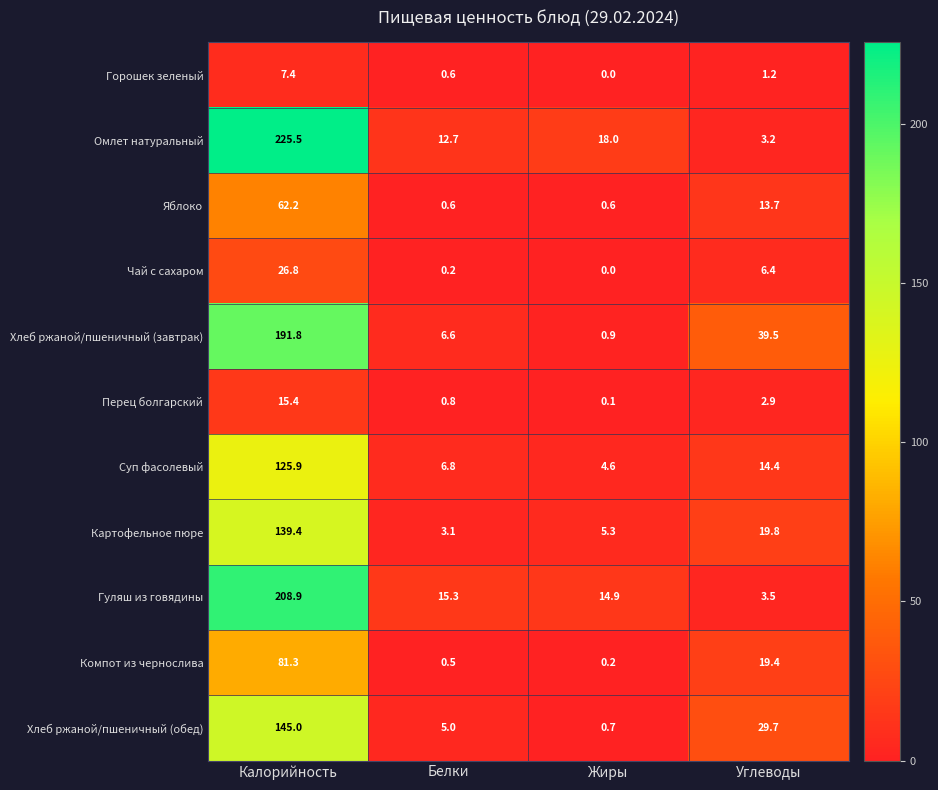

Where is Чай с сахаром nearest to the value 13?

Углеводы